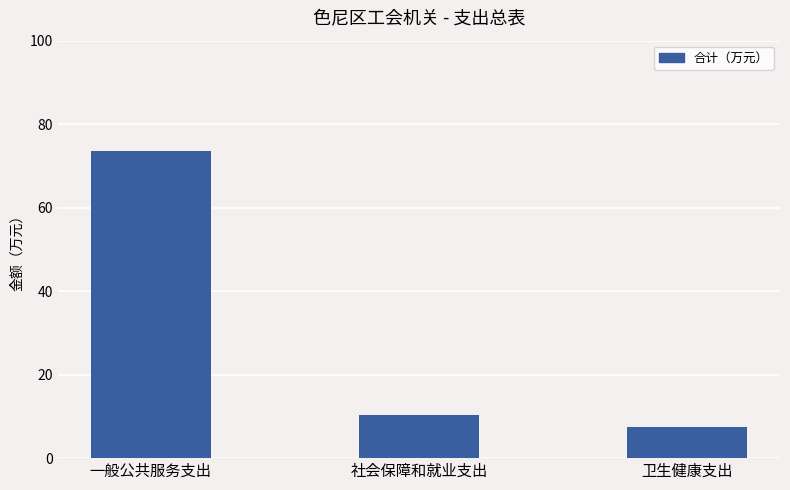

What is the label of the 3rd bar from the right?

一般公共服务支出